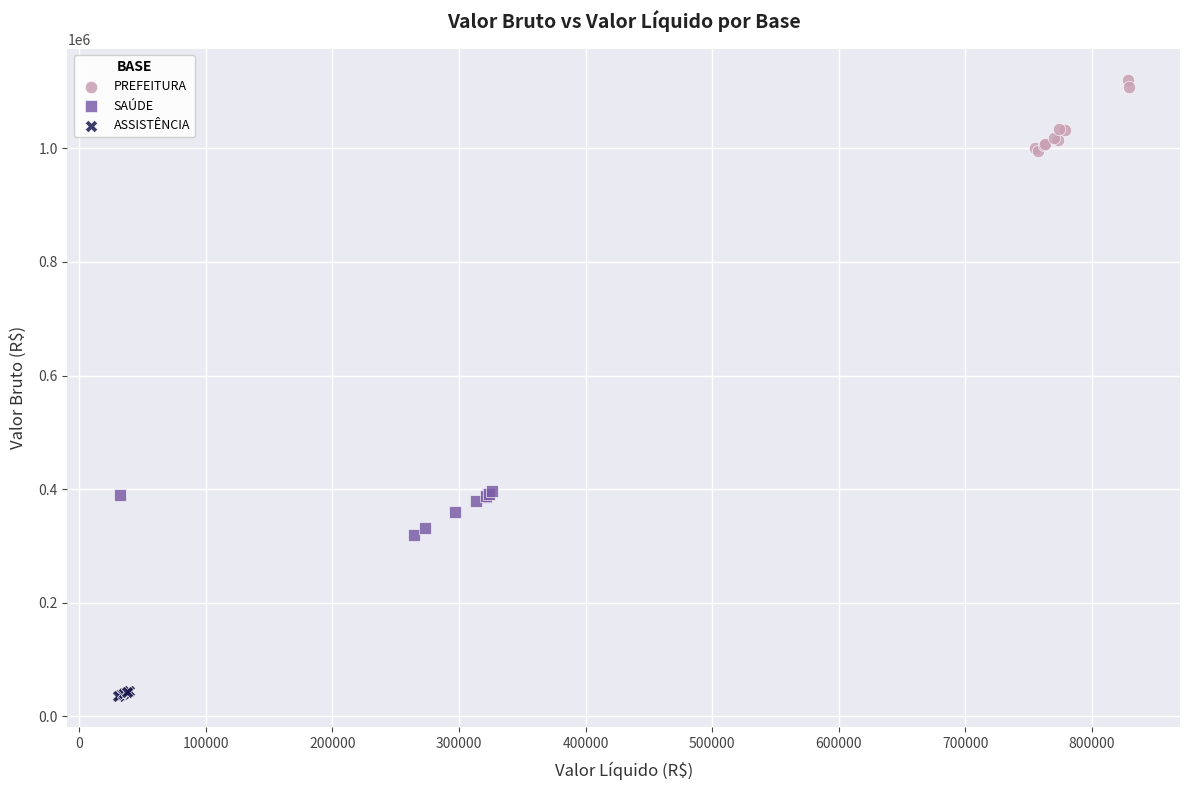

Which series contains the lowest Y value?

ASSISTÊNCIA